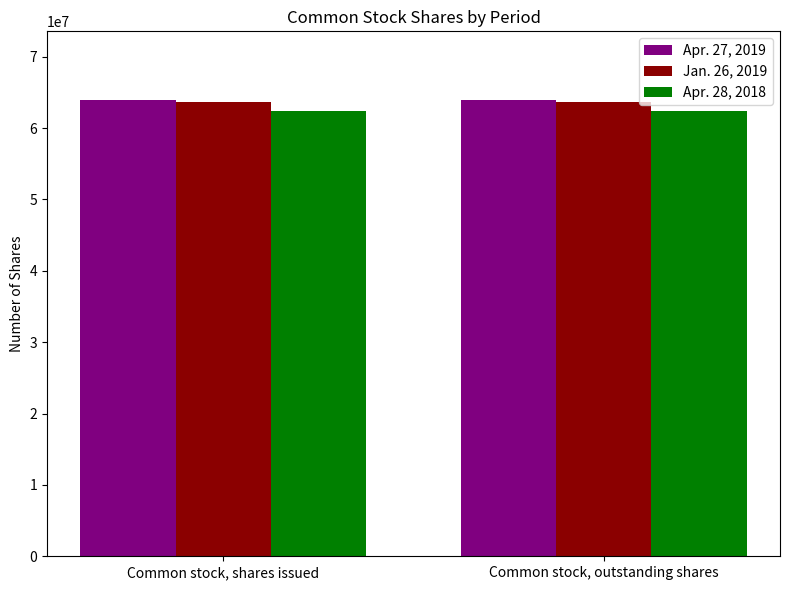

How many groups of bars are there?

2